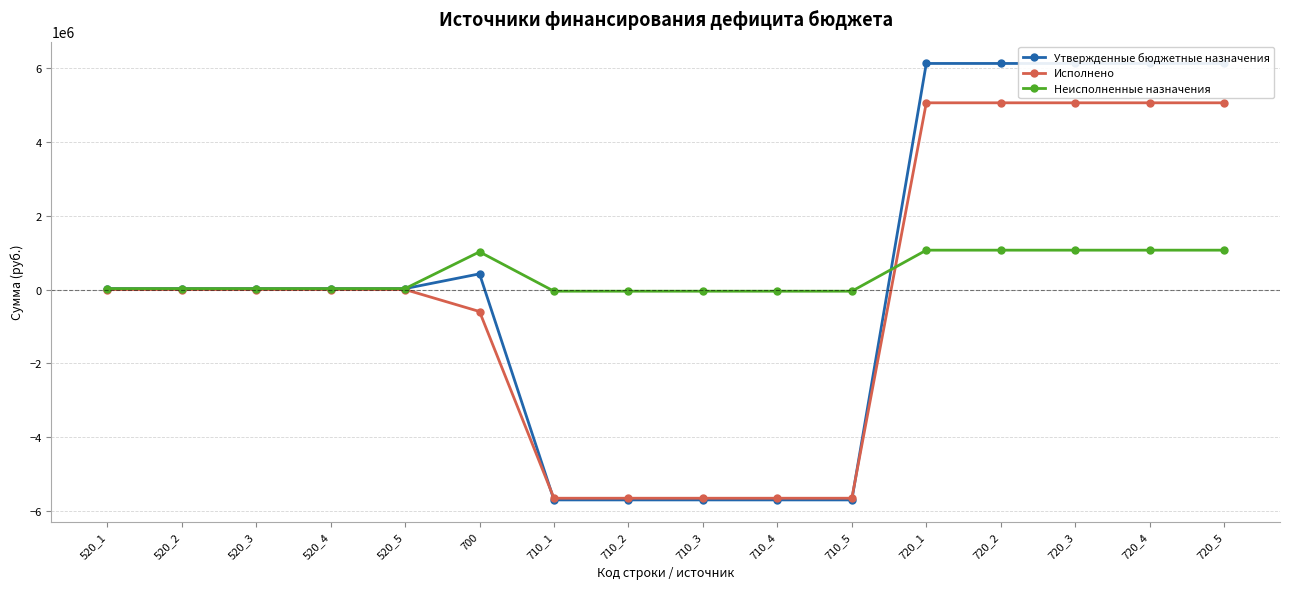

How many intersections are there between Утвержденные бюджетные назначения and Неисполненные назначения?

1